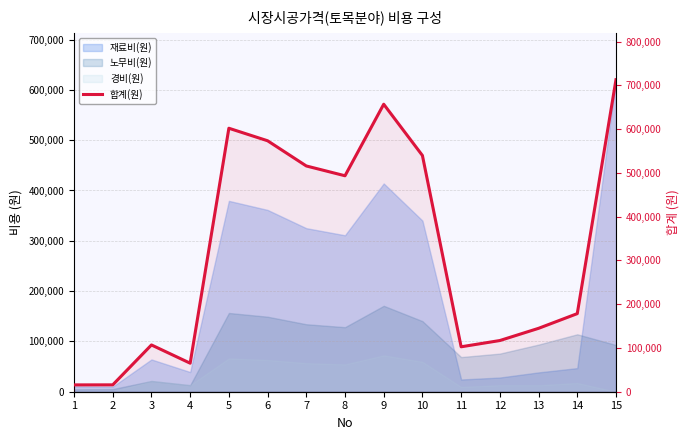

How many values exceed 178500?

7